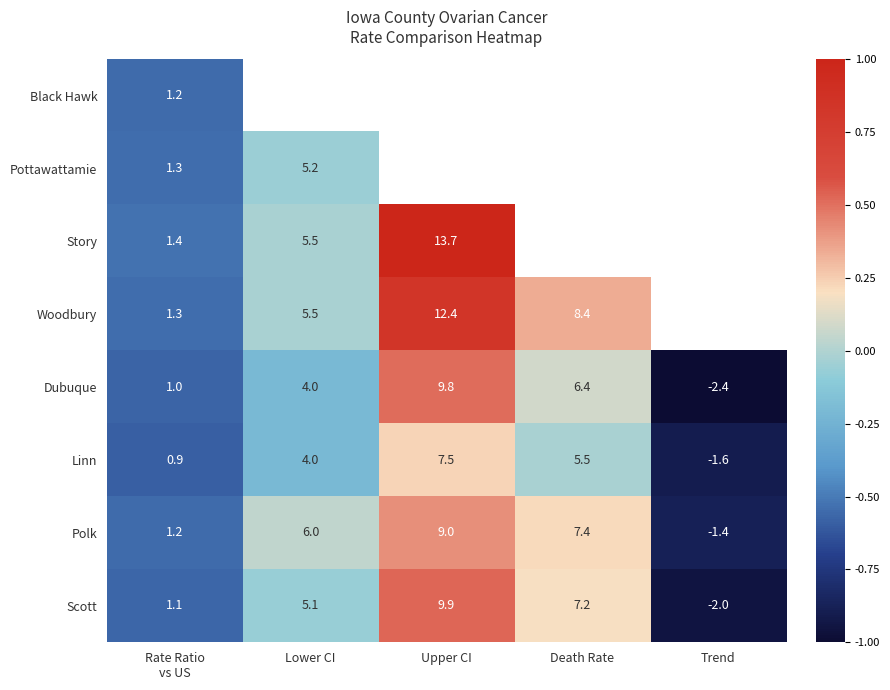

At which label does Polk reach its minimum?

Trend